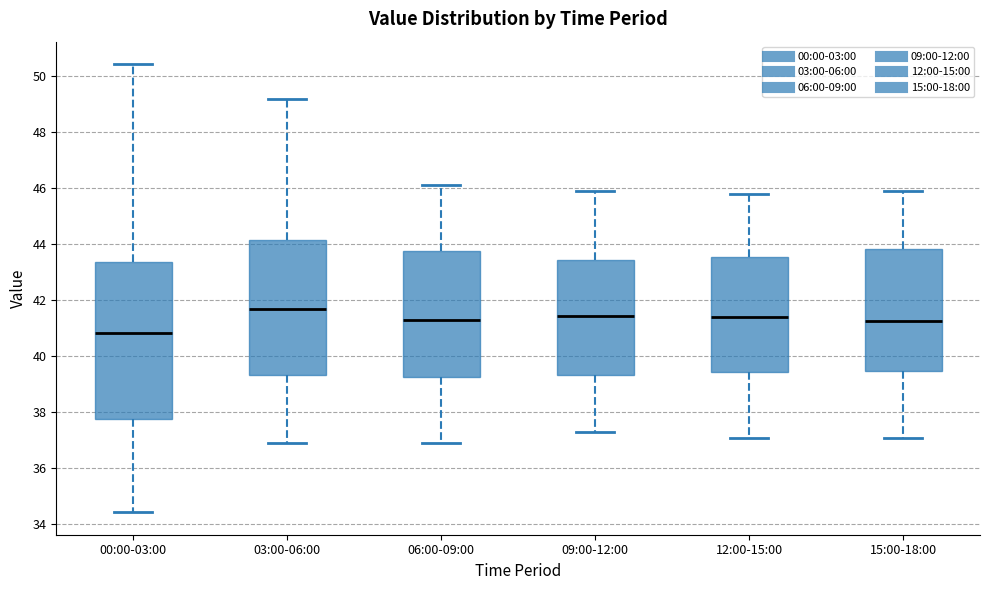

Reading left to right, transcribe this box plot: for each box, give where its median line is, the range the box spans, and where its two whiskers end, as read against the y-axis. The values are not printed on the chart, so give them approximately, as read against the axis.

00:00-03:00: median 40.8, box 37.8 to 43.4, whiskers 34.4 to 50.4
03:00-06:00: median 41.8, box 39.4 to 44.2, whiskers 37.0 to 49.2
06:00-09:00: median 41.4, box 39.2 to 43.8, whiskers 37.0 to 46.2
09:00-12:00: median 41.4, box 39.4 to 43.4, whiskers 37.4 to 46.0
12:00-15:00: median 41.4, box 39.4 to 43.6, whiskers 37.2 to 45.8
15:00-18:00: median 41.2, box 39.4 to 43.8, whiskers 37.2 to 46.0